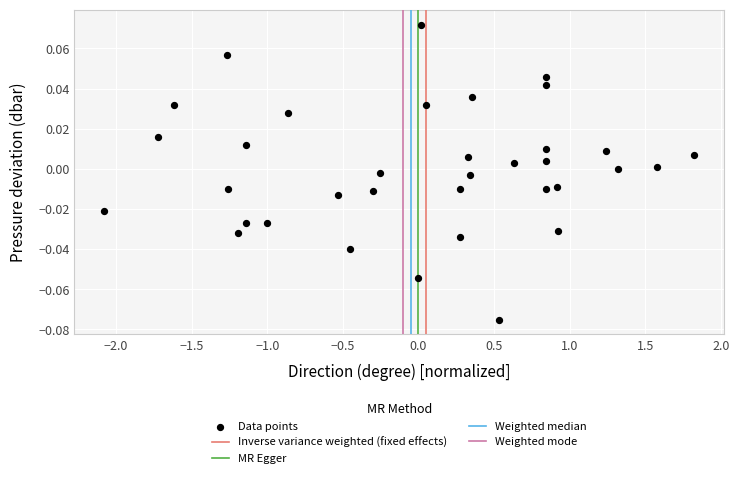

What is the range of X values (max minus min)?

3.9